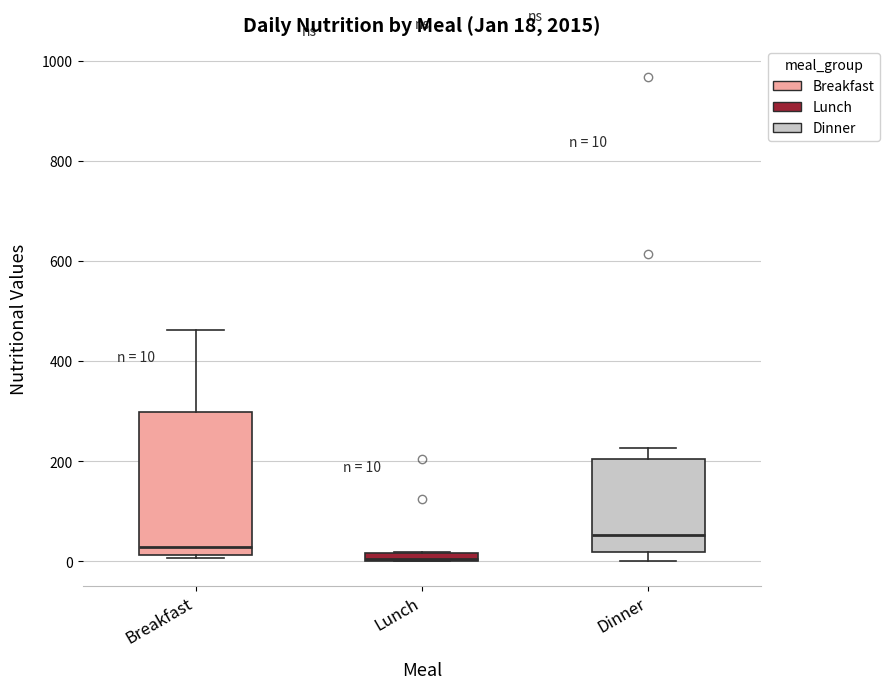

Which box has the highest median line?

Dinner